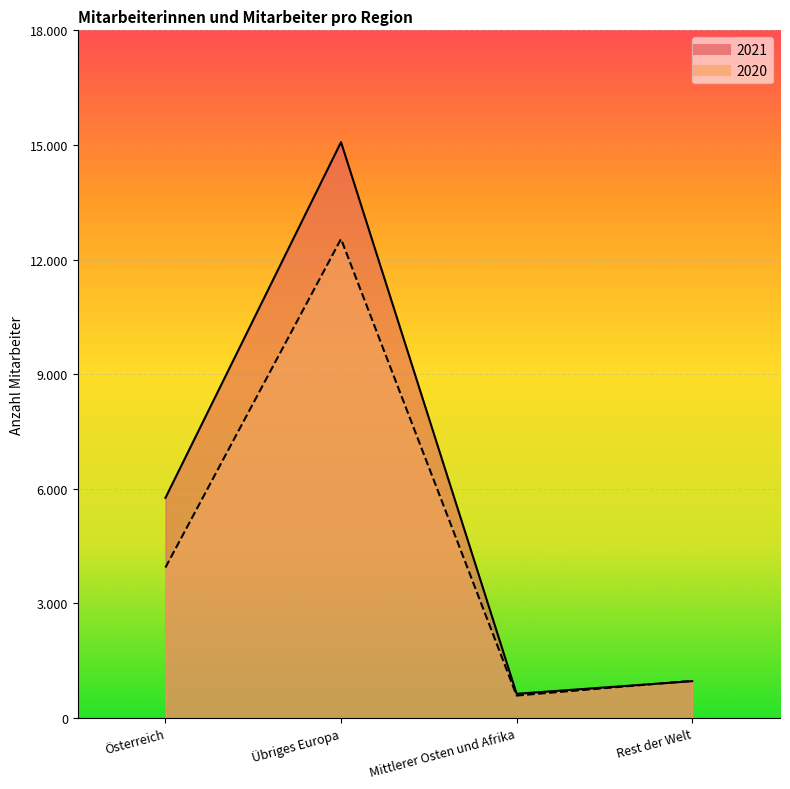

What is the average value of the 2020 series?

4510